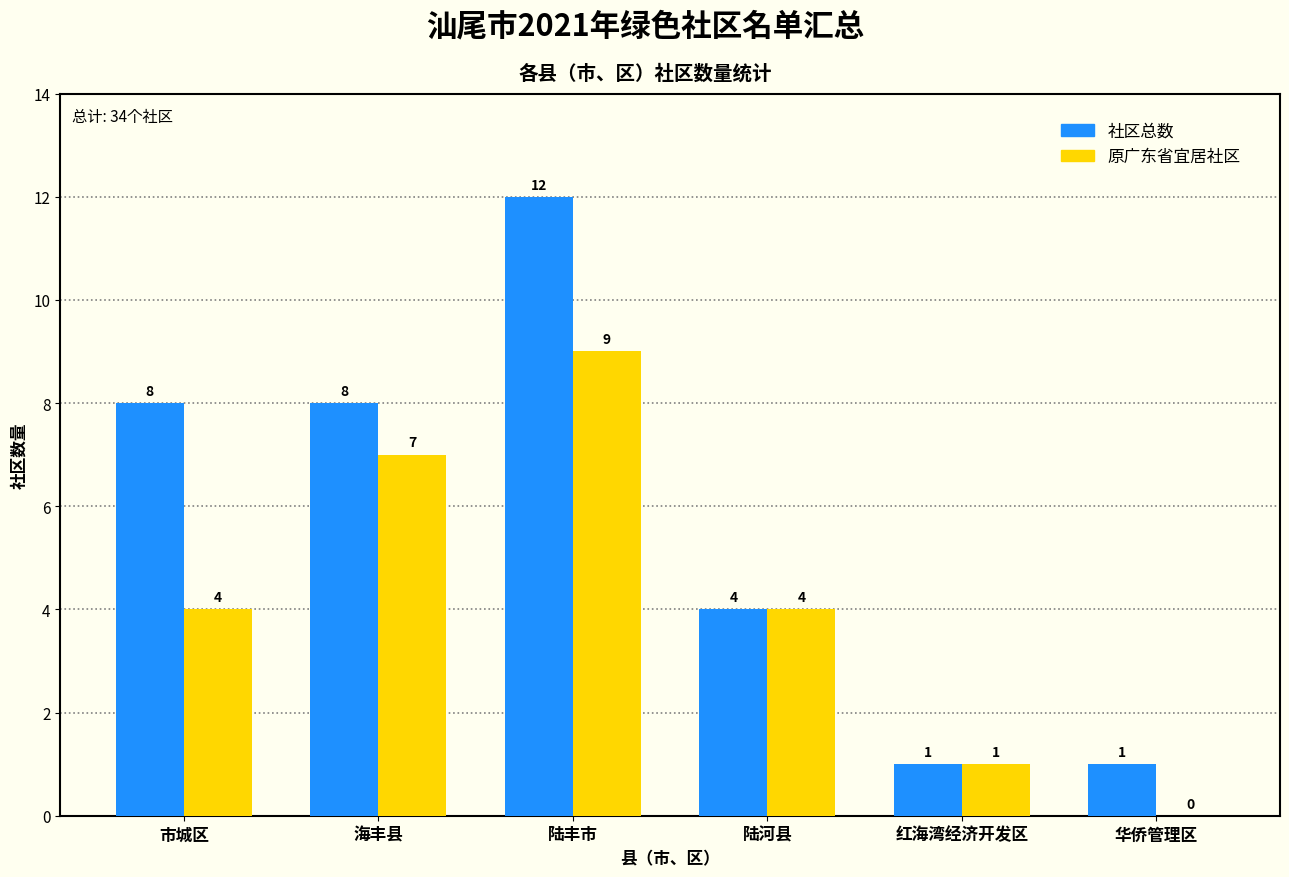

What is the approximate value of 原广东省宜居社区 at 市城区?

4